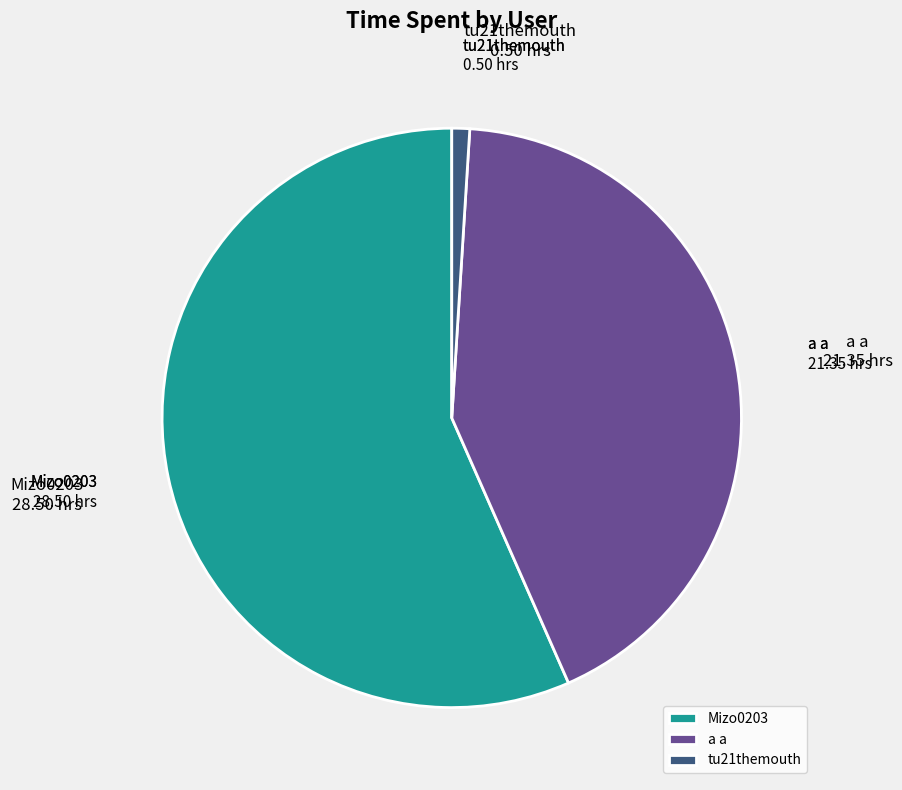

Between Mizo0203 and tu21themouth, which is larger?

Mizo0203